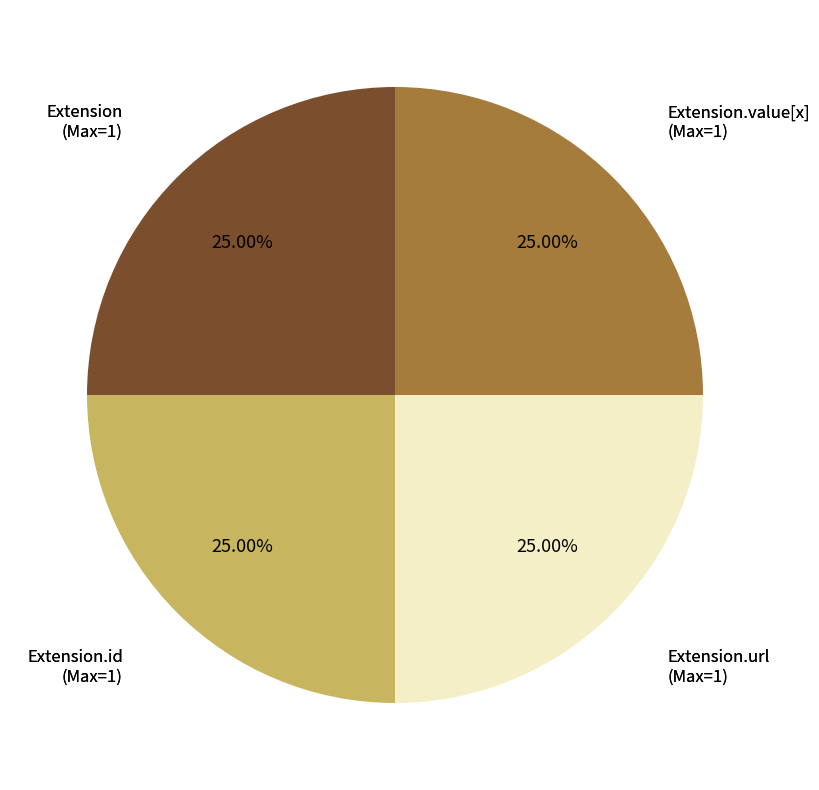

Is there any slice that represents more than half of the pie?

No